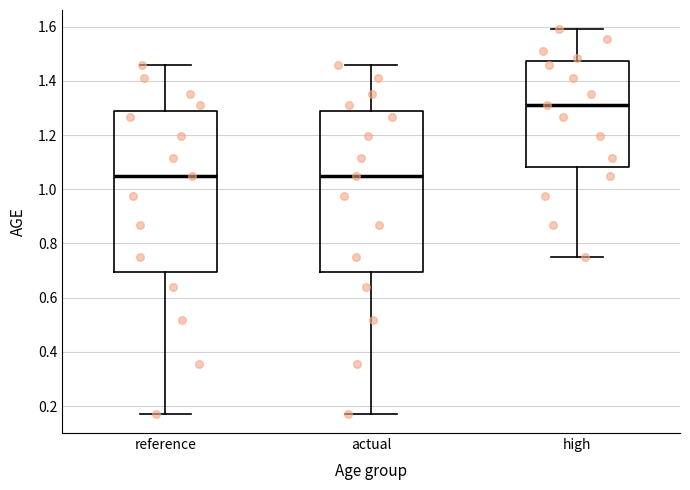

Reading left to right, transcribe this box plot: for each box, give where its median line is, the range the box spans, and where its two whiskers end, as read against the y-axis. The values are not printed on the chart, so give them approximately, as read against the axis.

reference: median 1.04, box 0.70 to 1.28, whiskers 0.18 to 1.46
actual: median 1.04, box 0.70 to 1.28, whiskers 0.18 to 1.46
high: median 1.32, box 1.08 to 1.48, whiskers 0.74 to 1.60